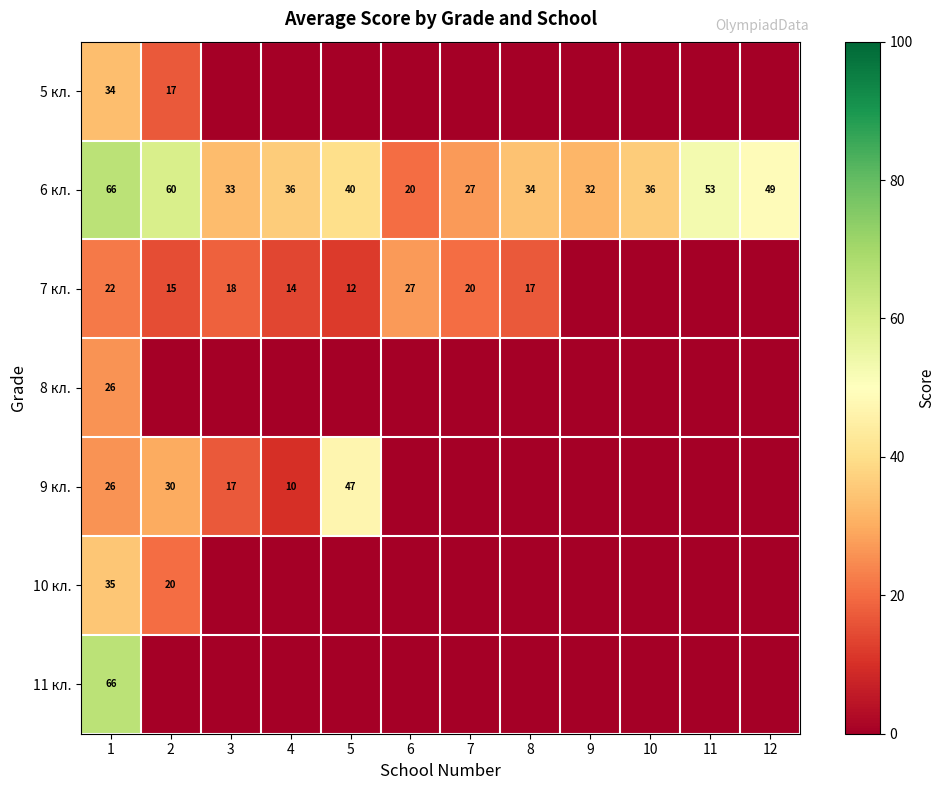

What value does the 6 кл. series have at 8?

34